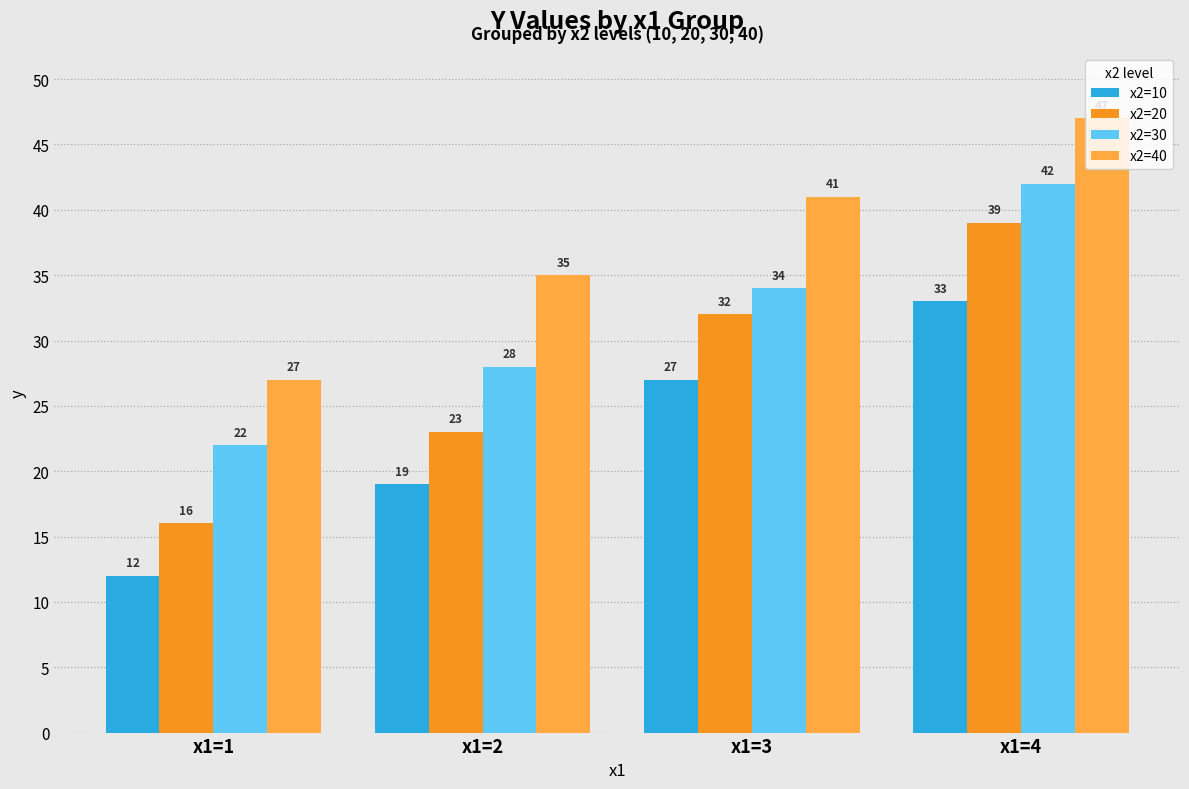

Is it true that x2=40 equals 11 at x1=1?

False